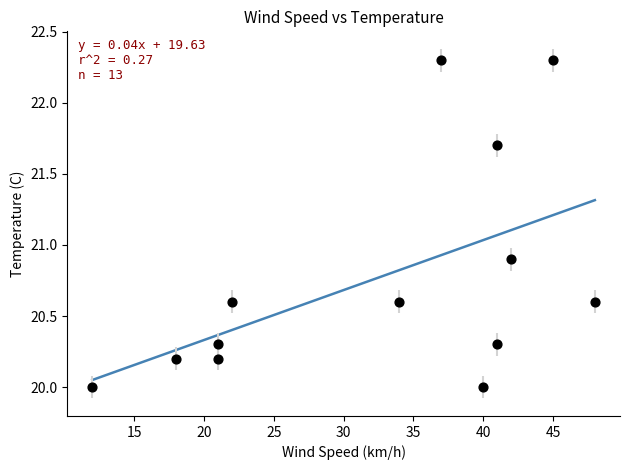

What is the range of X values (max minus min)?

36.0